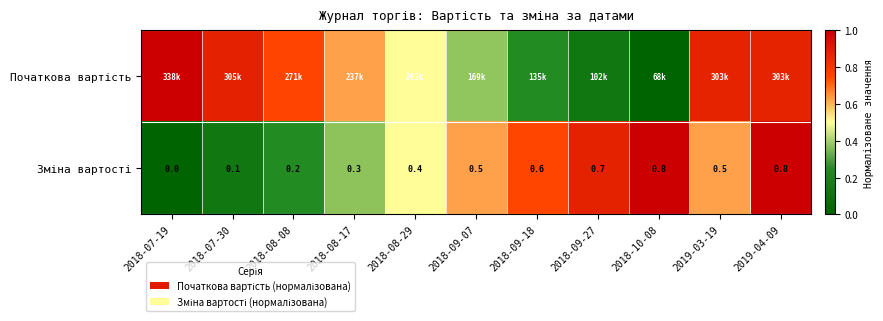

The Початкова вартість series shows 0.2 at 2018-08-29. True or false?

False